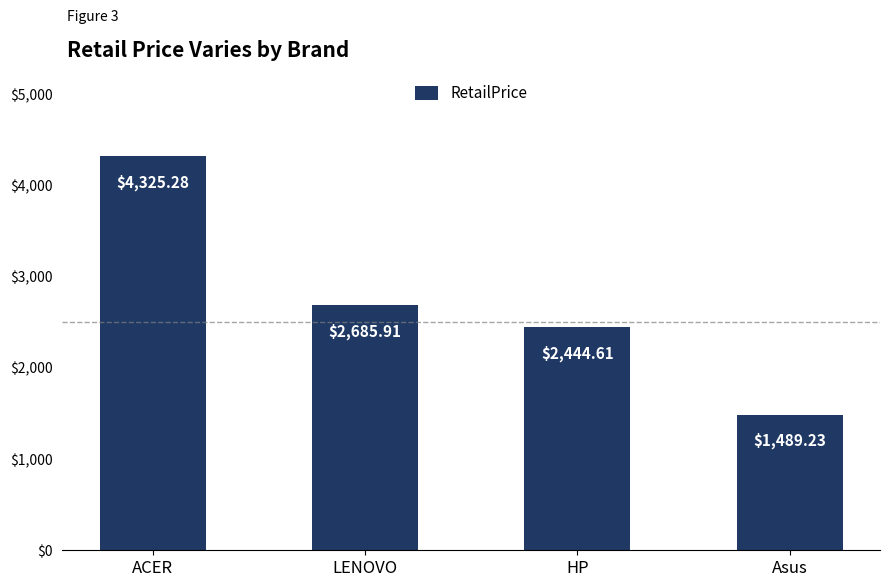

List the labels in order of value, largest first.

ACER, LENOVO, HP, Asus